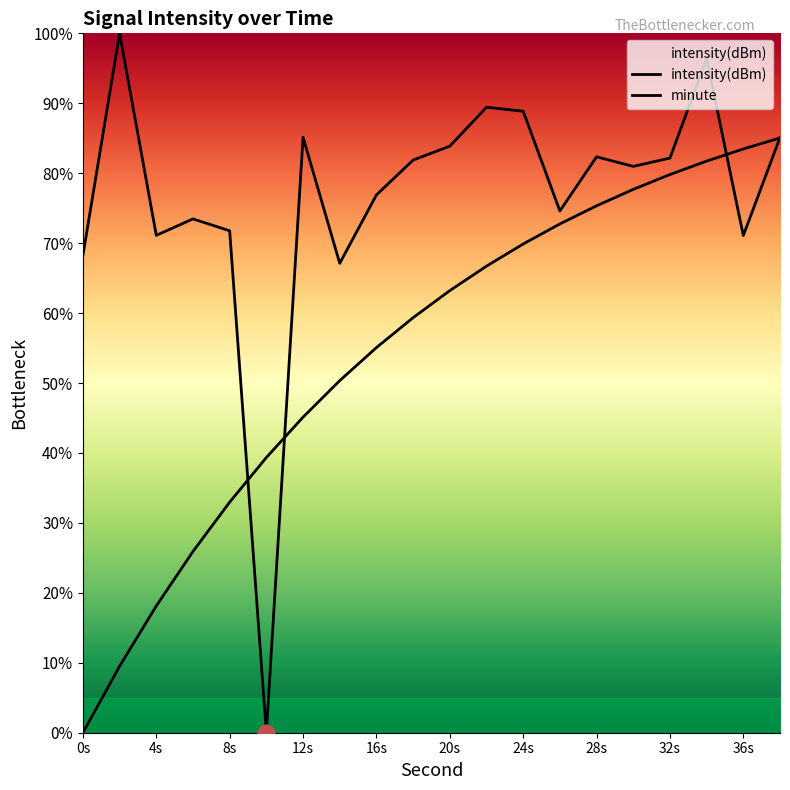

True or false: minute has a value of 61.6 at 20s.

False